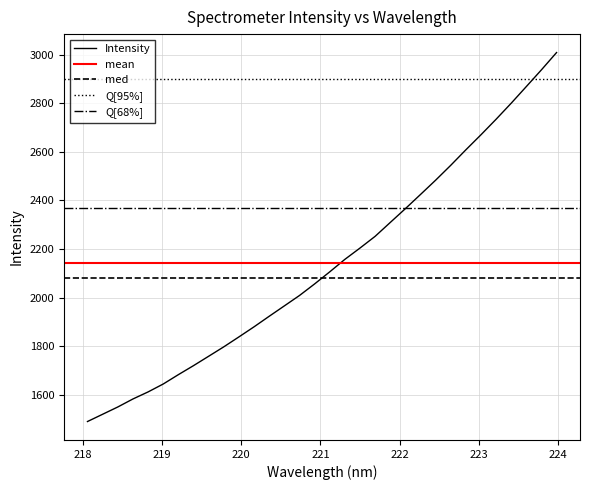

The value at 218.2508 is 1521.0. True or false?

True